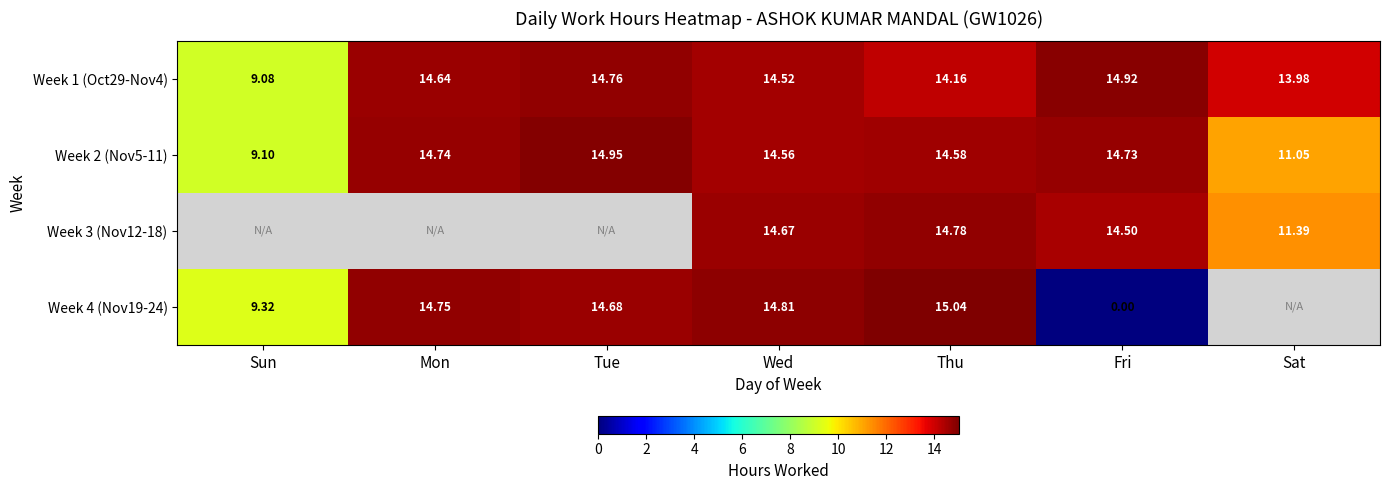

What is the difference between the highest and lowest values at Sat?

2.9